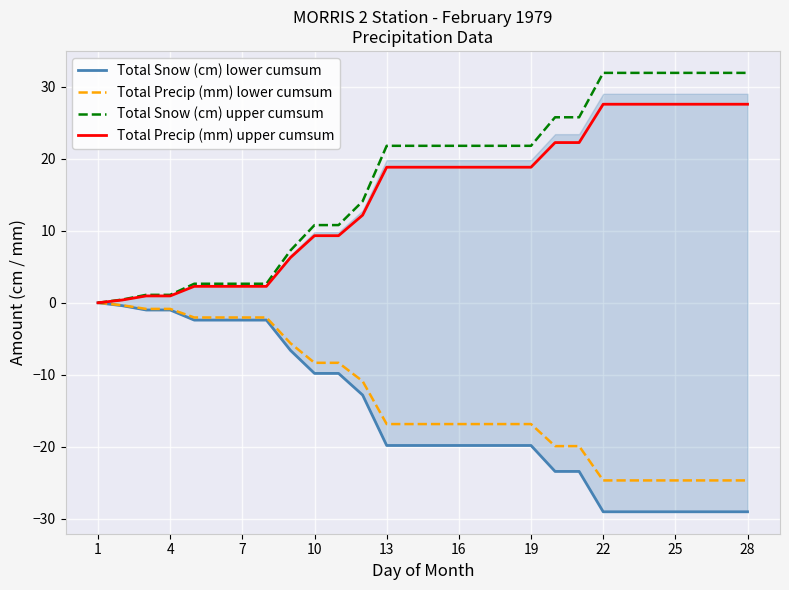

Reading left to right, extract all data points from this chart.

Total Snow (cm) lower cumsum: -0.0	-0.4	-1.0	-1.0	-2.4	-2.4	-2.4	-2.4	-6.6	-9.8	-9.8	-12.8	-19.8	-19.8	-19.8	-19.8	-19.8	-19.8	-19.8	-23.4	-23.4	-29.0	-29.0	-29.0	-29.0	-29.0	-29.0	-29.0
Total Precip (mm) lower cumsum: -0.0	-0.3	-0.8	-0.8	-2.0	-2.0	-2.0	-2.0	-5.6	-8.3	-8.3	-10.9	-16.8	-16.8	-16.8	-16.8	-16.8	-16.8	-16.8	-19.9	-19.9	-24.6	-24.6	-24.6	-24.6	-24.6	-24.6	-24.6
Total Snow (cm) upper cumsum: 0.0	0.4	1.1	1.1	2.6	2.6	2.6	2.6	7.3	10.8	10.8	14.1	21.8	21.8	21.8	21.8	21.8	21.8	21.8	25.7	25.7	31.9	31.9	31.9	31.9	31.9	31.9	31.9
Total Precip (mm) upper cumsum: 0.0	0.4	0.9	0.9	2.3	2.3	2.3	2.3	6.3	9.3	9.3	12.2	18.8	18.8	18.8	18.8	18.8	18.8	18.8	22.2	22.2	27.5	27.5	27.5	27.5	27.5	27.5	27.5